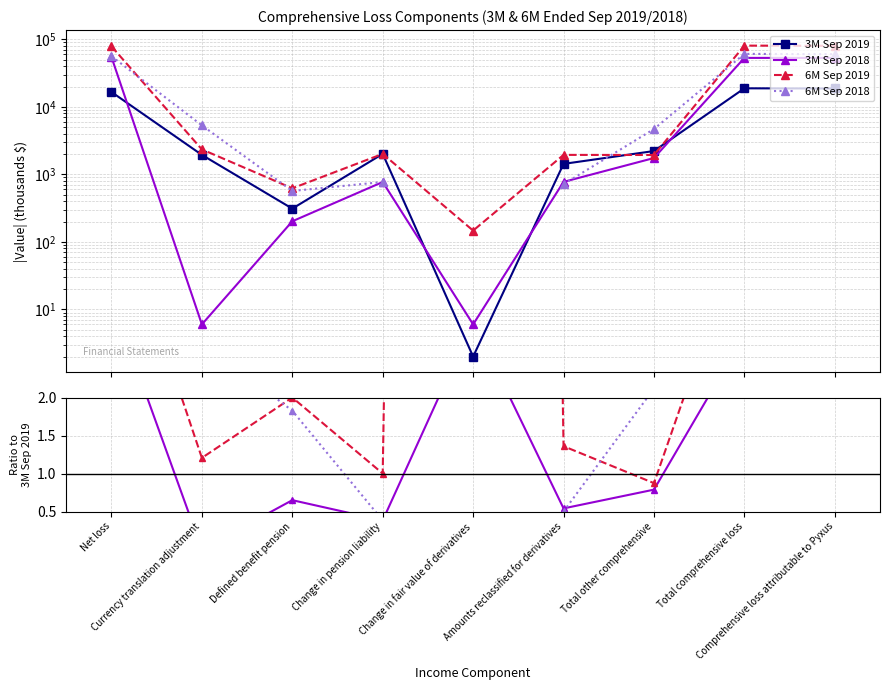

What is the difference between the maximum and minimum values in the 3M Sep 2019 series?

18819.0